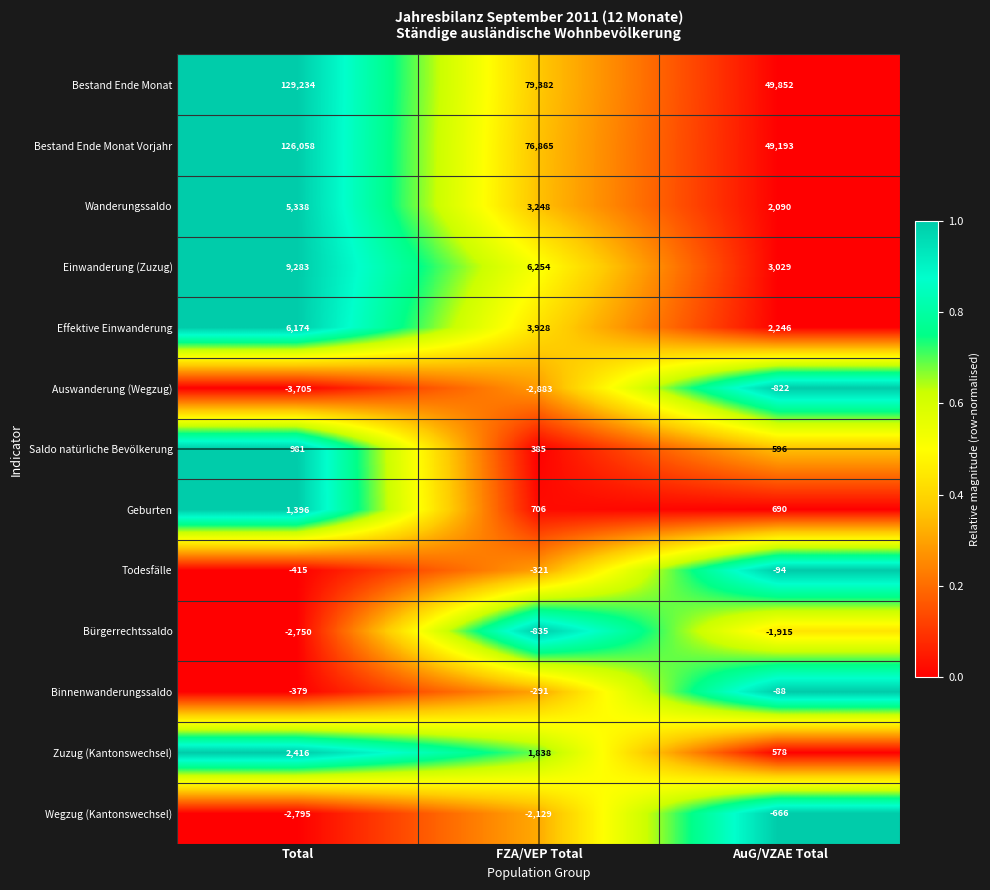

At which category is the sum across all series the highest?

Total